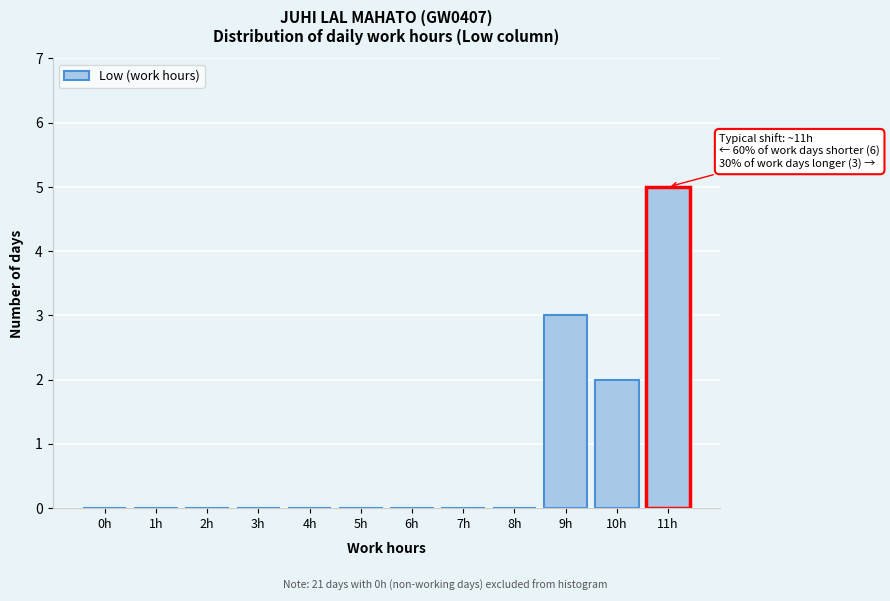

Reading left to right, transcribe all the data shown in this chart.

0h=0	1h=0	2h=0	3h=0	4h=0	5h=0	6h=0	7h=0	8h=0	9h=3	10h=2	11h=5